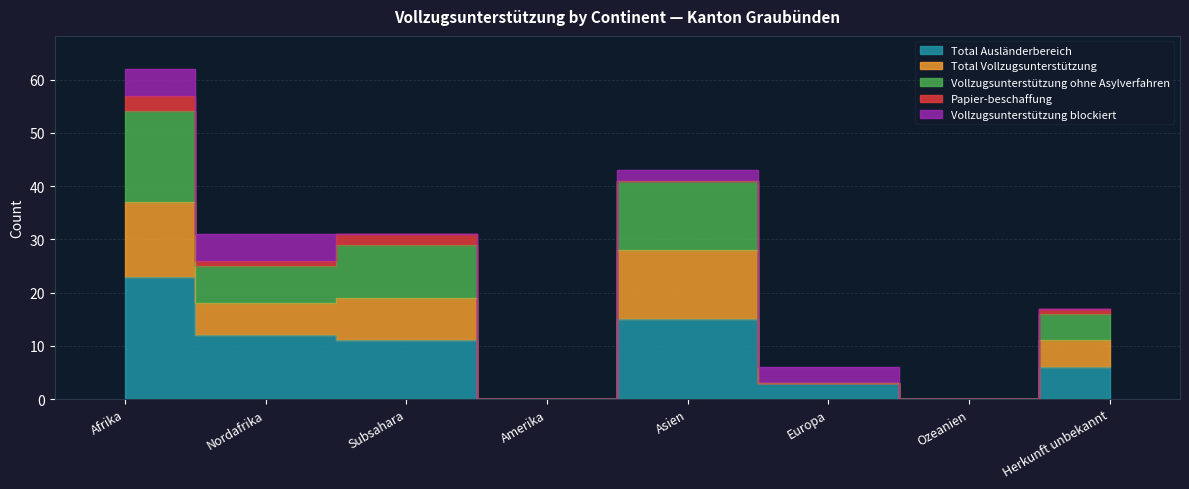

Count the Total Ausländerbereich values in the range 3 to 15.

5